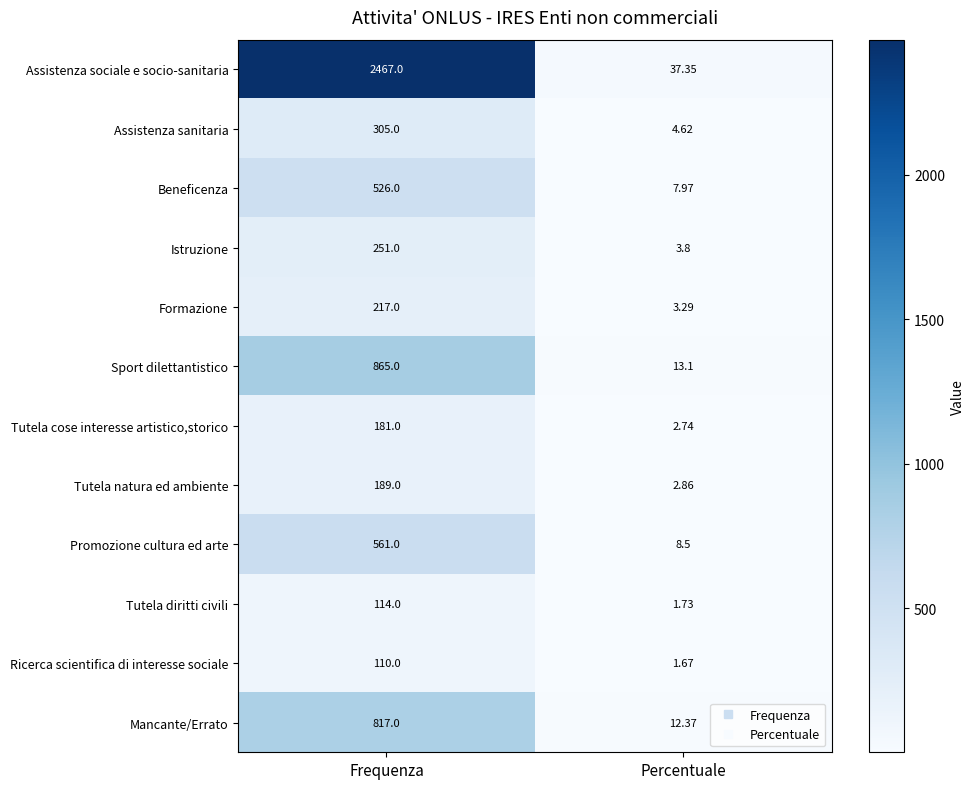

Which category has the highest value in the Assistenza sanitaria series?

Frequenza